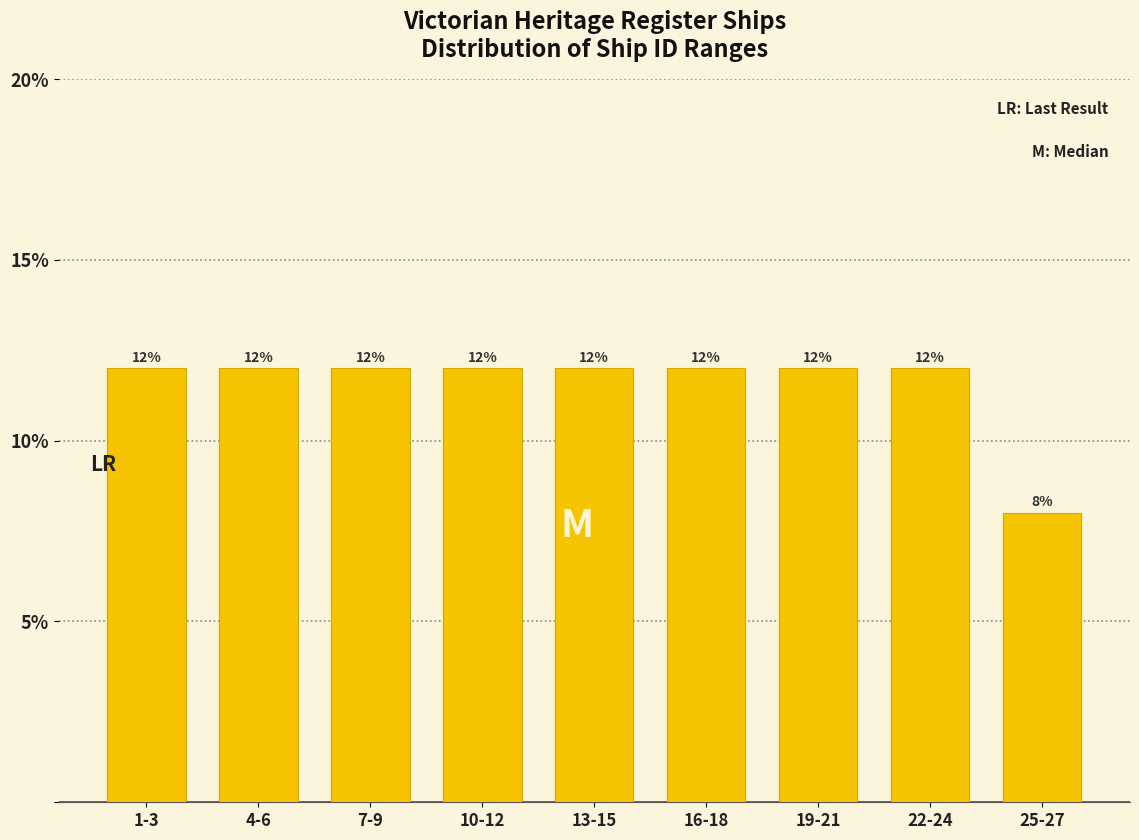

Reading left to right, transcribe all the data shown in this chart.

1-3=12	4-6=12	7-9=12	10-12=12	13-15=12	16-18=12	19-21=12	22-24=12	25-27=8